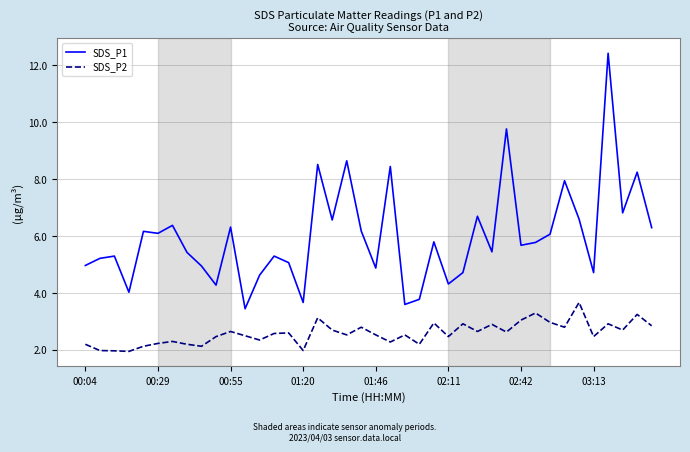

In SDS_P2, how many points are lower than both neighbors (excluding endpoints)?

13